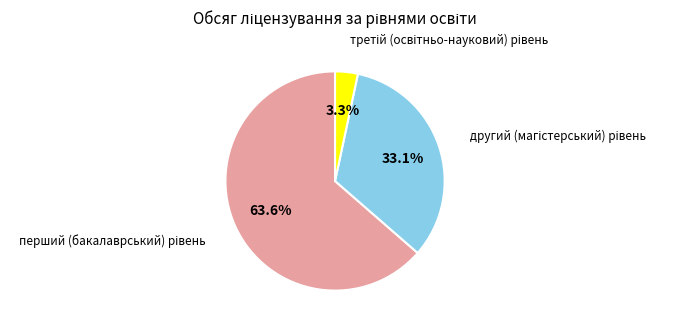

Is there a majority slice in this chart?

Yes